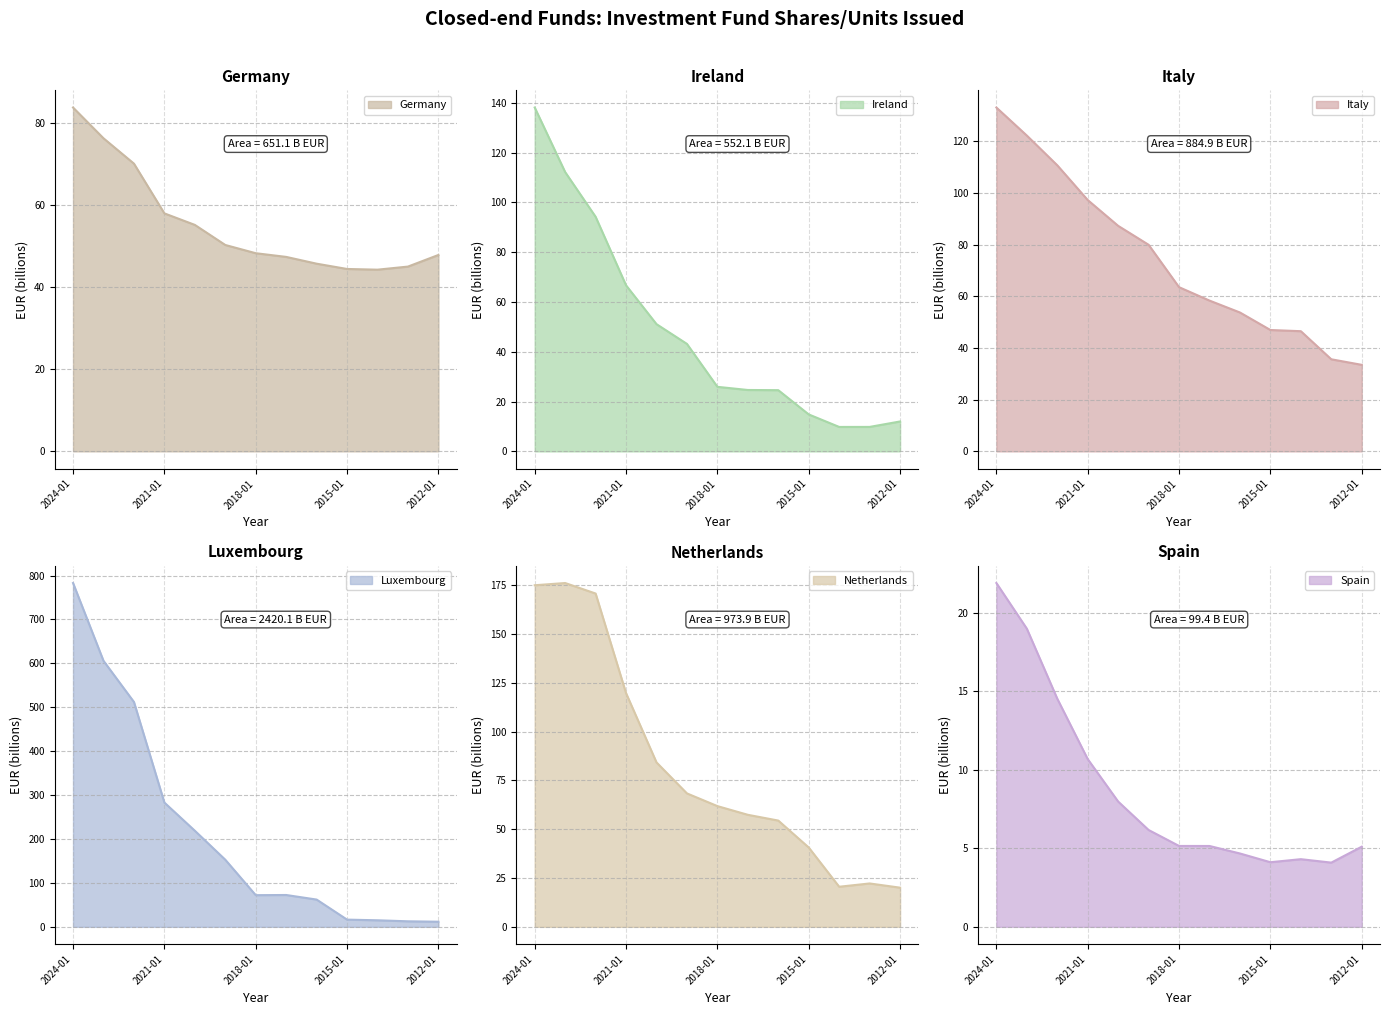

At which category does Luxembourg reach its first local valley?

2018-01